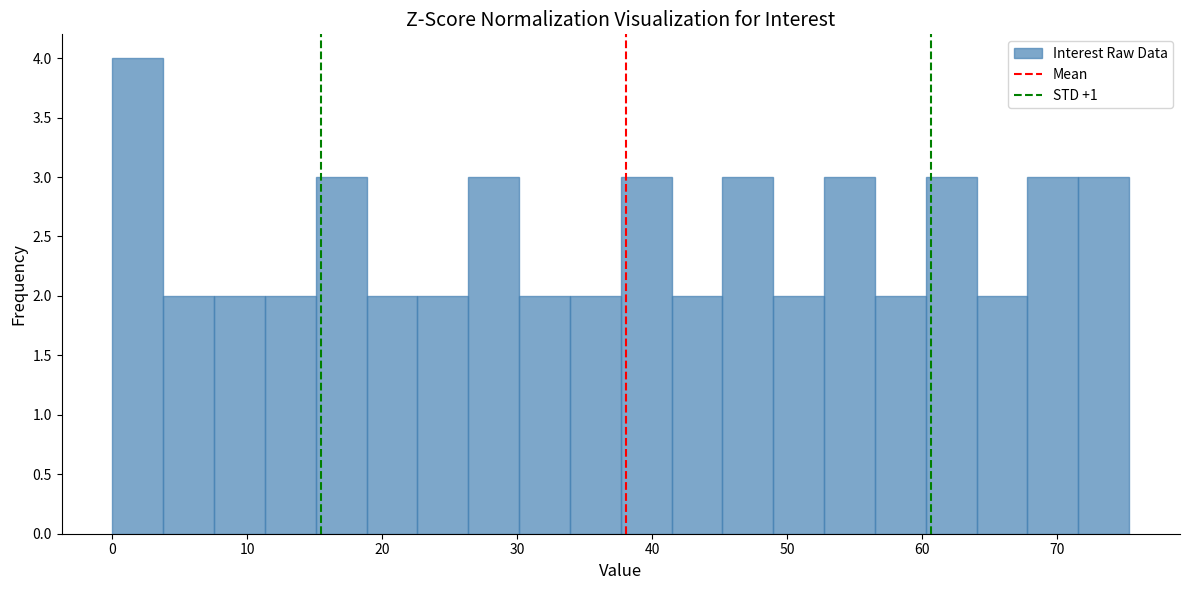

Read against the x-axis, roughly where is the centre of the tallest bar?

2